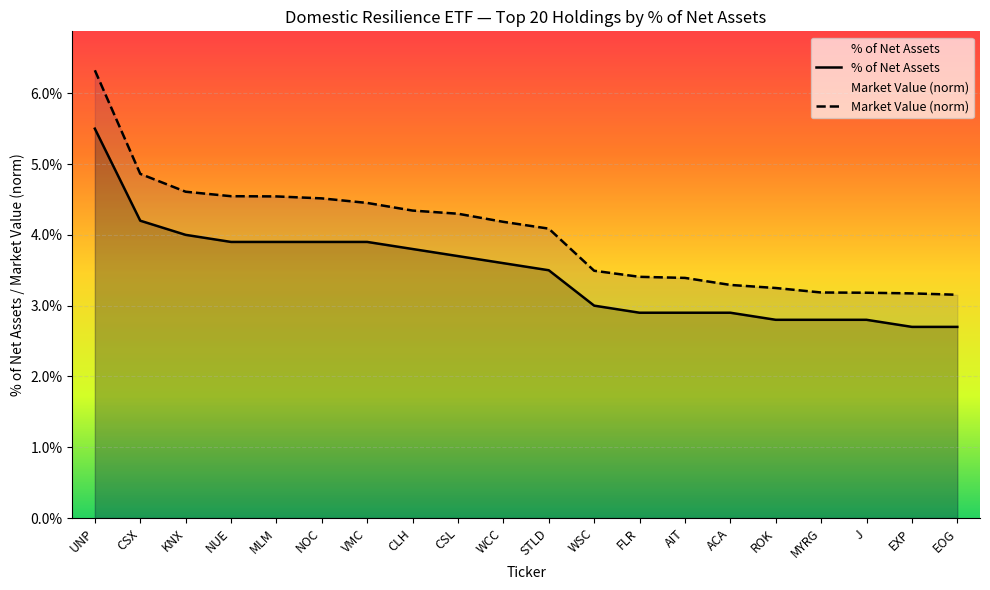

What is the difference between the highest and lowest values at WCC?

0.6